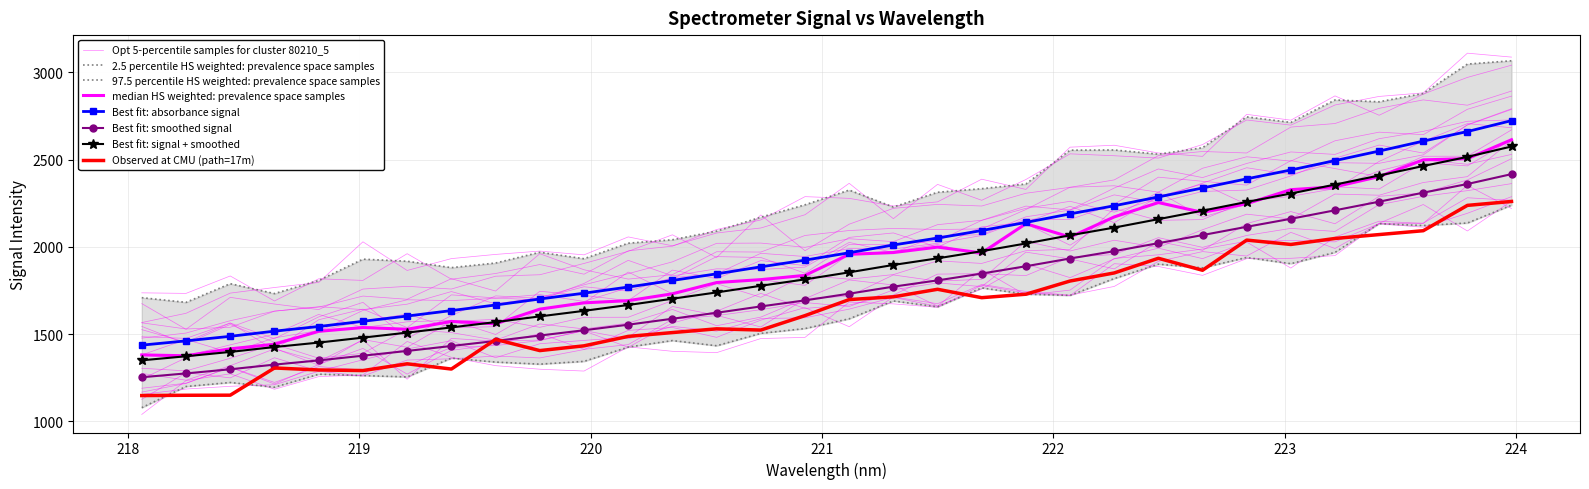

How many categories are shown in the chart?

32